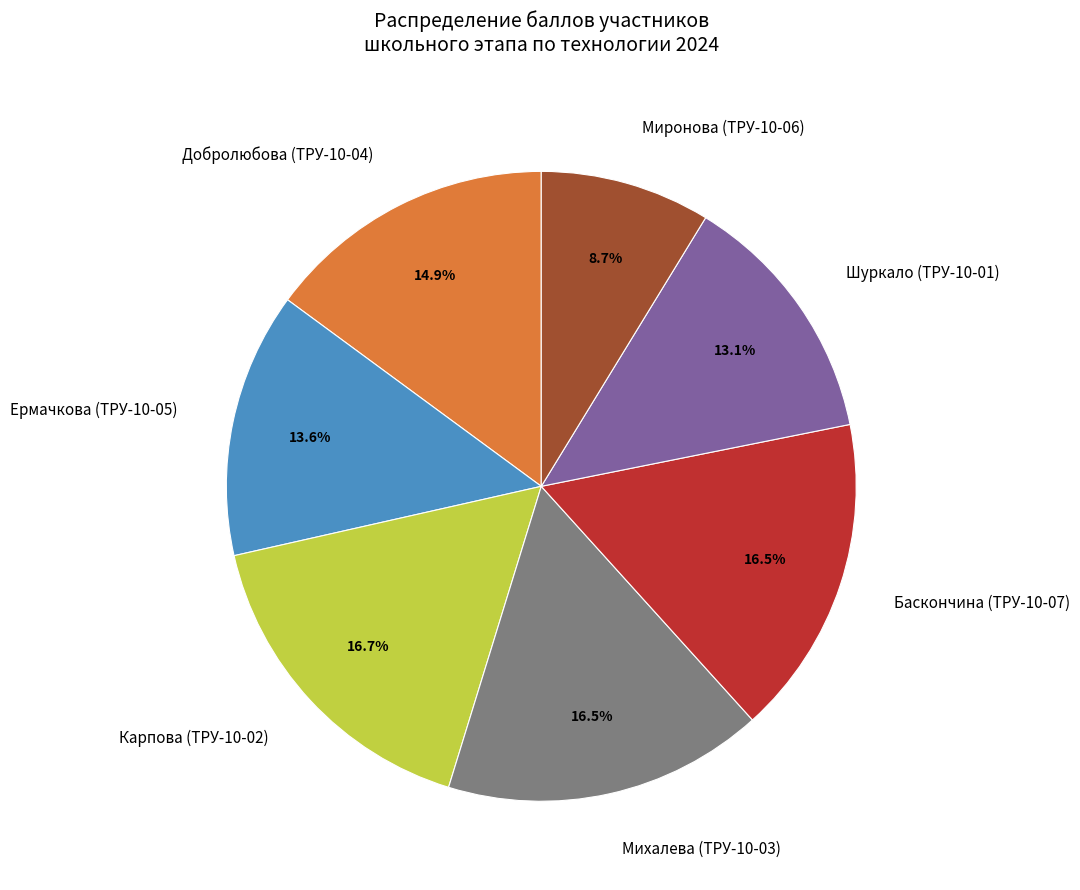

What is the smallest slice in the pie chart?

Миронова (ТРУ-10-06)